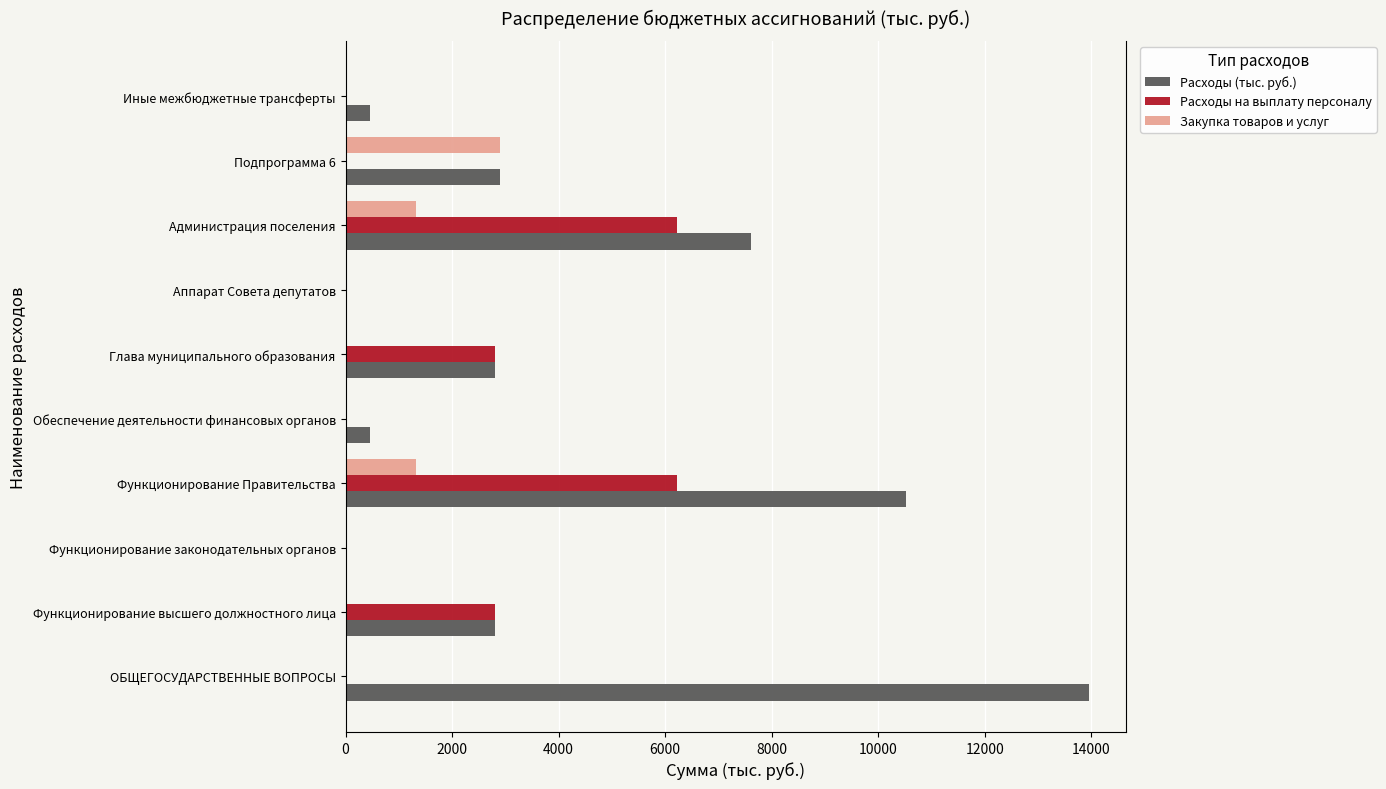

What is the greatest value displayed?

13950.7